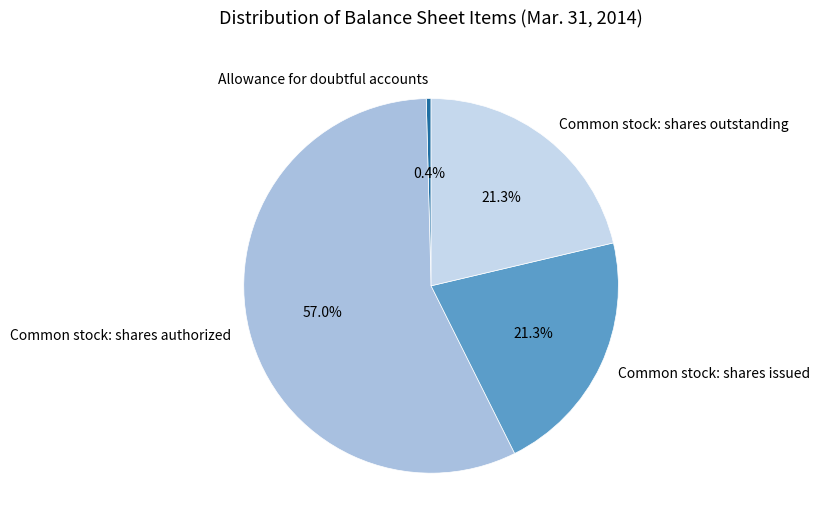

What is the total percentage of Common stock: shares authorized and Common stock: shares issued?

78.3%